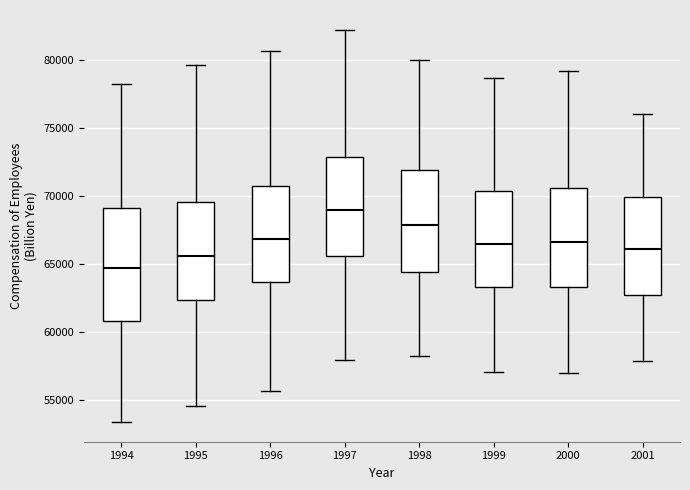

Where does the median line of the box at x = 1994 sit on the y-axis? The values are not printed on the chart, so give them approximately, as read against the axis.

64500